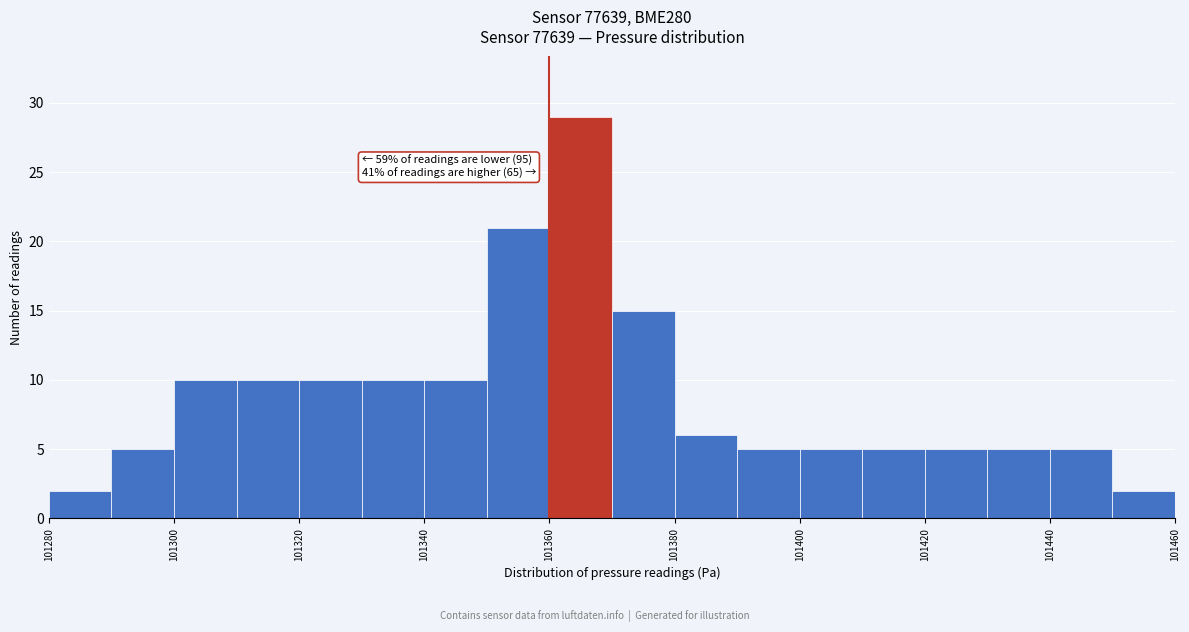

Which range on the x-axis has the tallest bar?

101360 to 101370